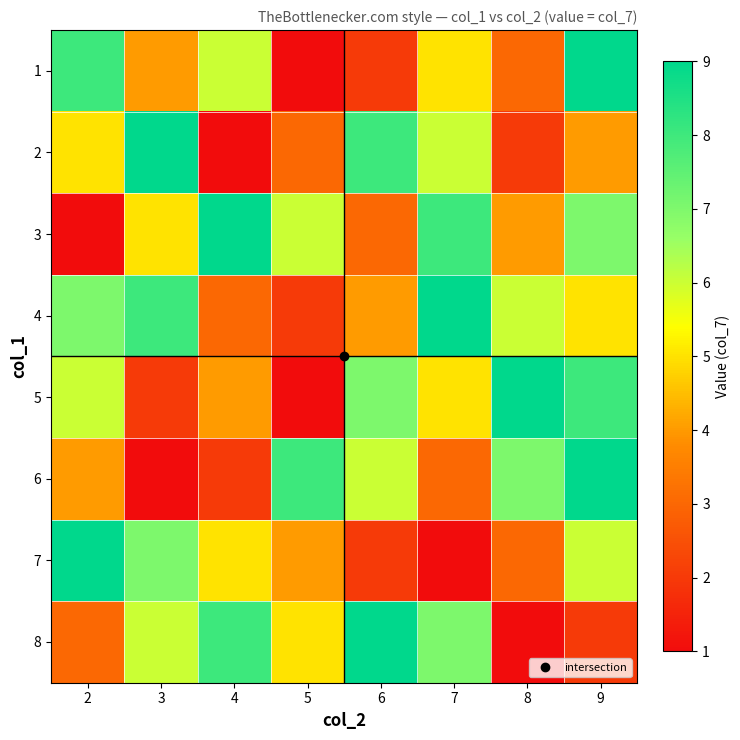

What is the total value across all series at 8?

35